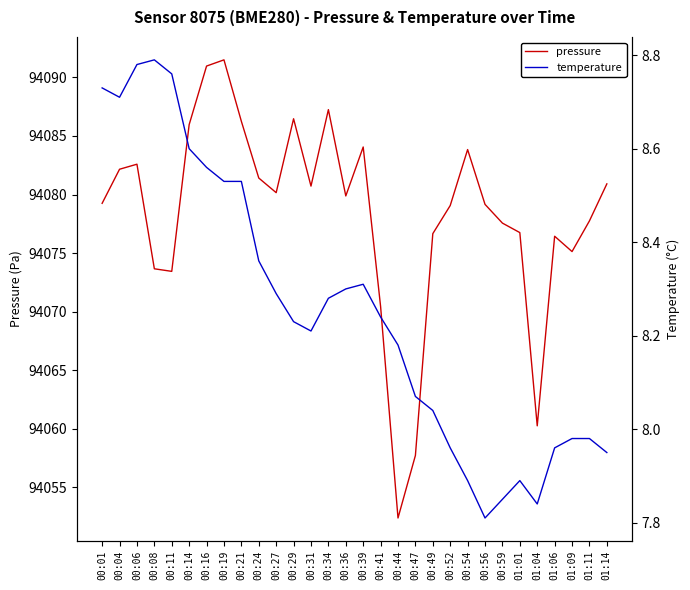

Where is temperature nearest to the value 8?

01:09